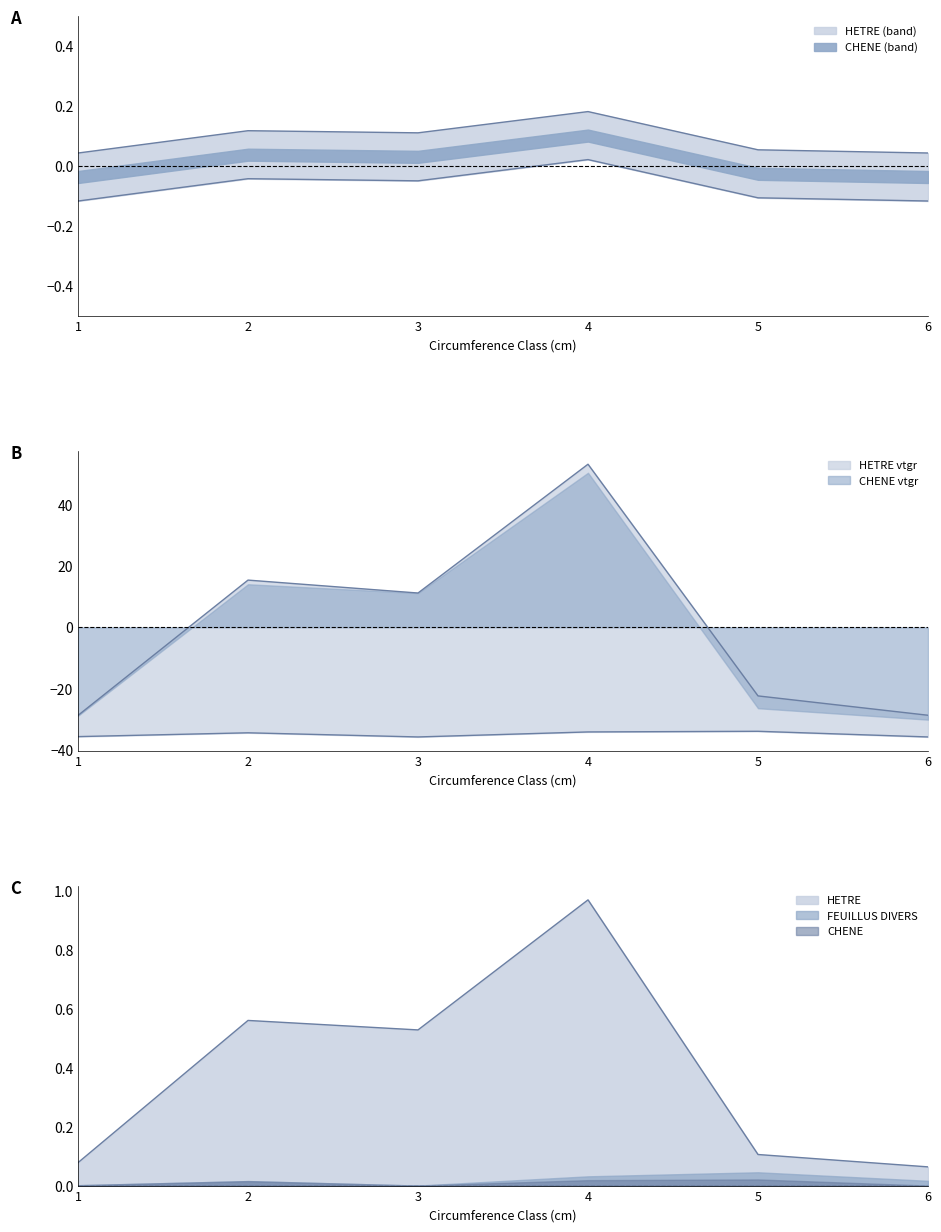

True or false: HETRE has a value of 0.5 at 3.

True